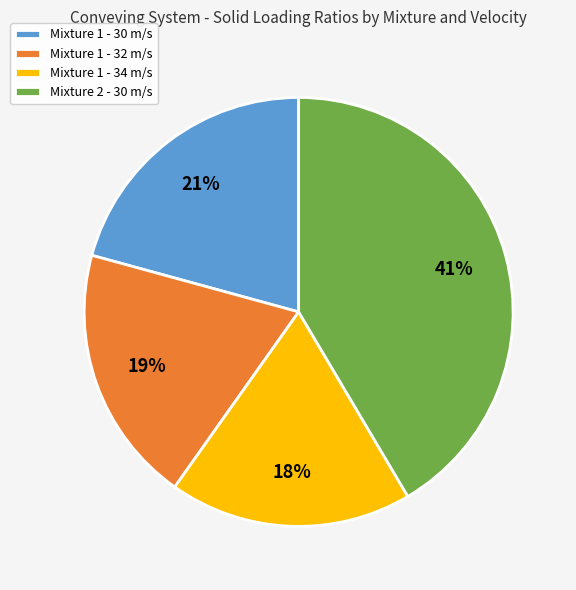

To the nearest percent, what is the difference between the largest and smallest slice percentages?

23%